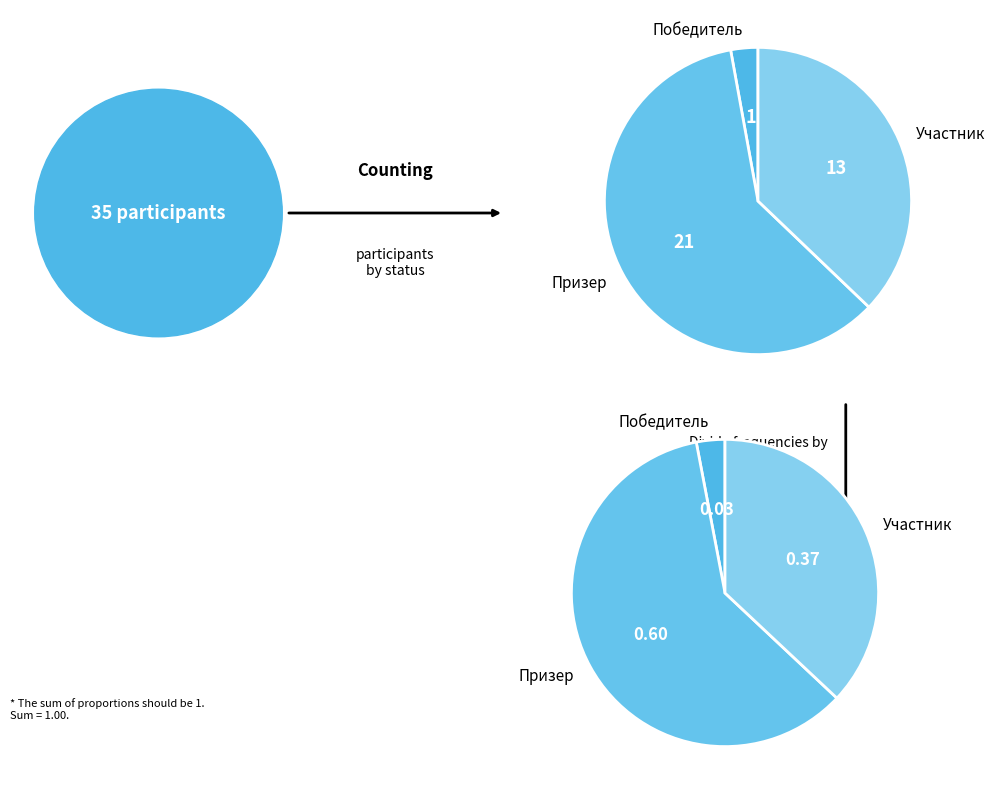

The Призер slice represents 60% of the pie. True or false?

True